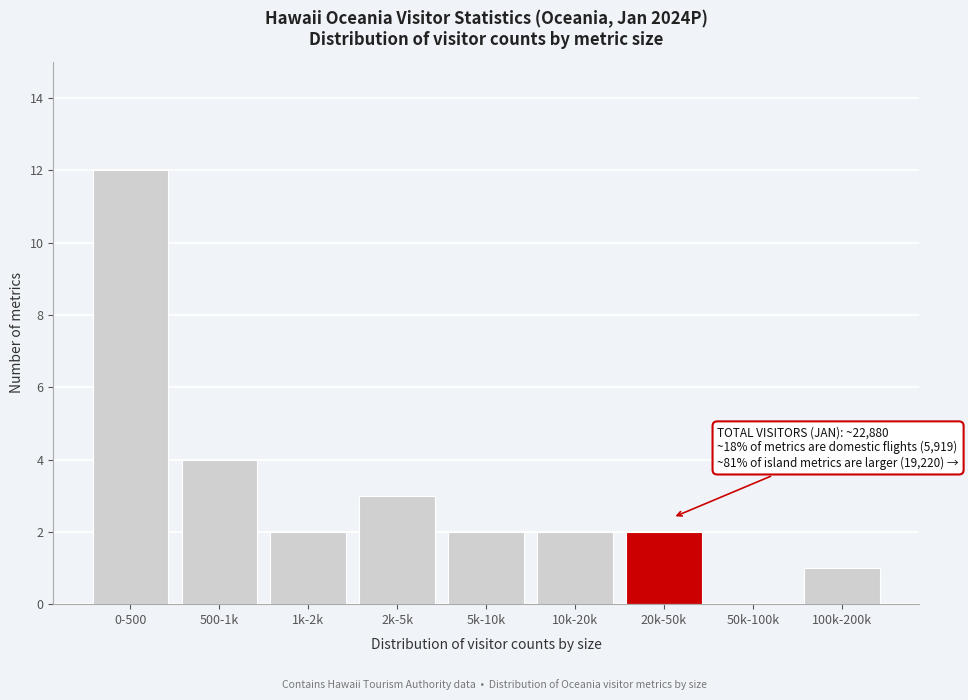

Reading right to left, transcribe all the data shown in this chart.

100k-200k=1	50k-100k=0	20k-50k=2	10k-20k=2	5k-10k=2	2k-5k=3	1k-2k=2	500-1k=4	0-500=12